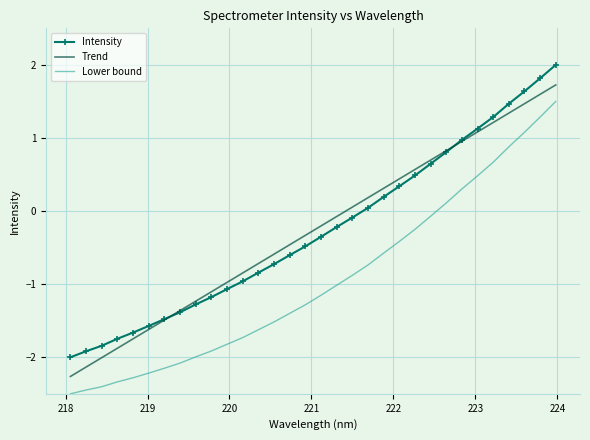

True or false: Intensity has more than 0 interior local peaks.

False